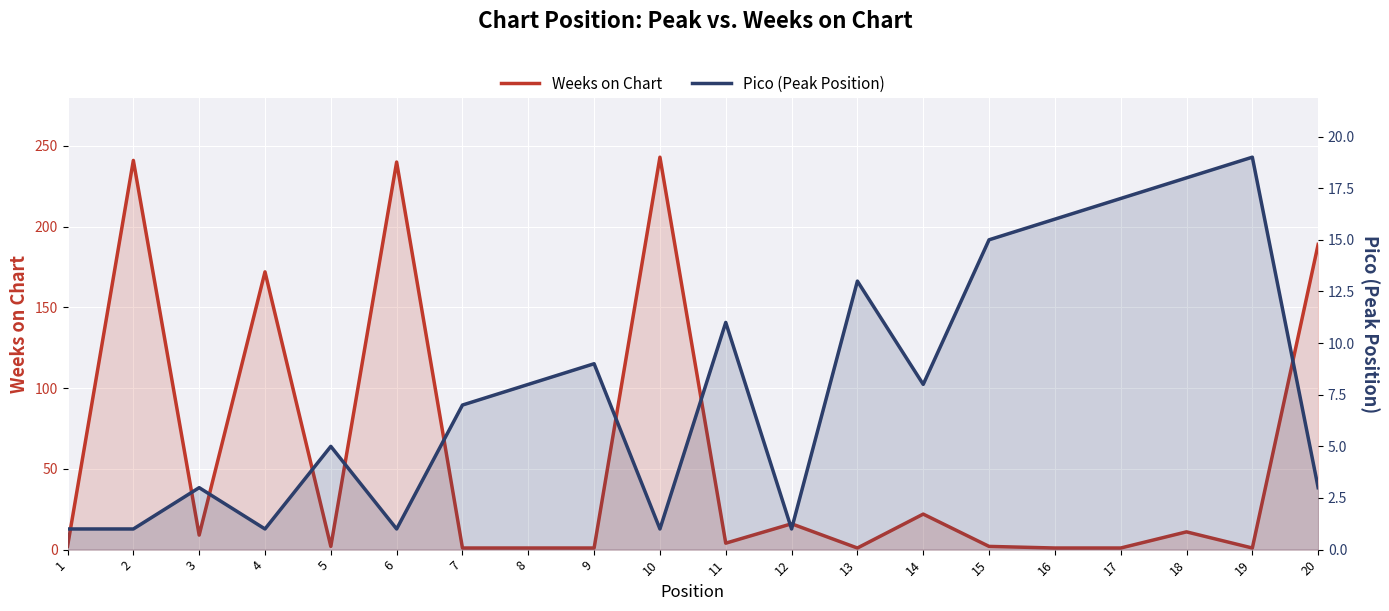

Read the Pico (Peak Position) value at 20, to the nearest 5.

5